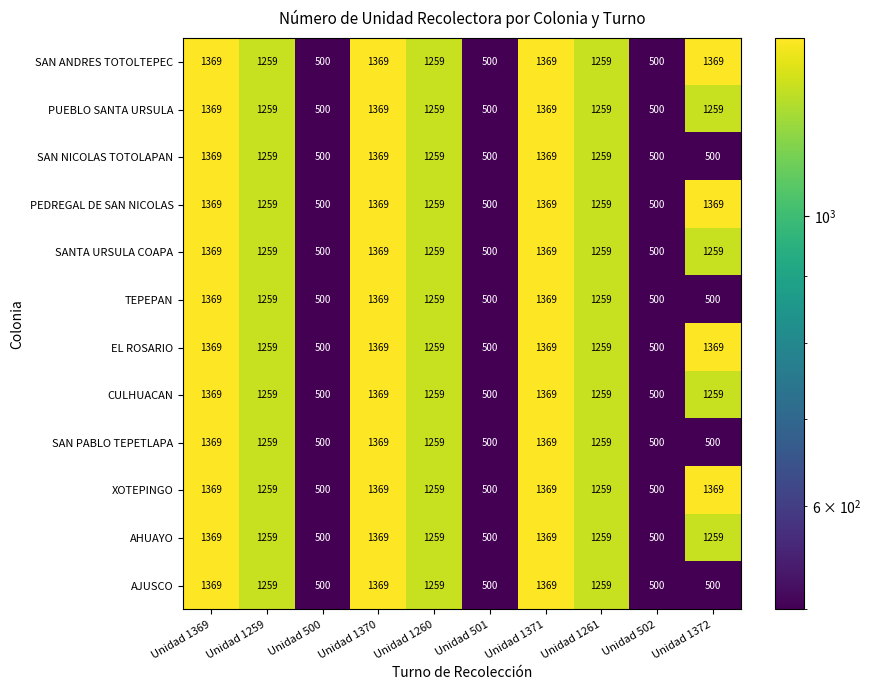

What is the average value of the SAN PABLO TEPETLAPA series?

988